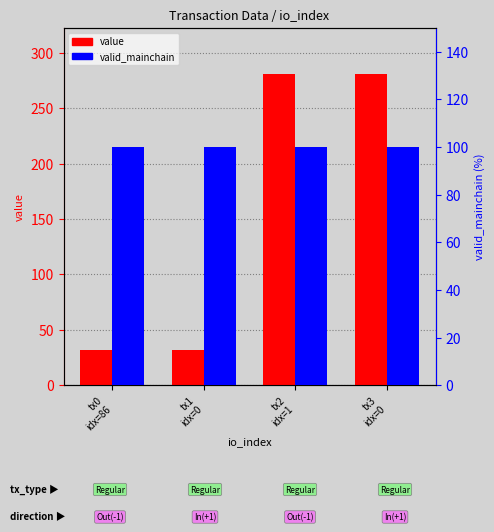

What are all the series names shown in the legend?

value, valid_mainchain